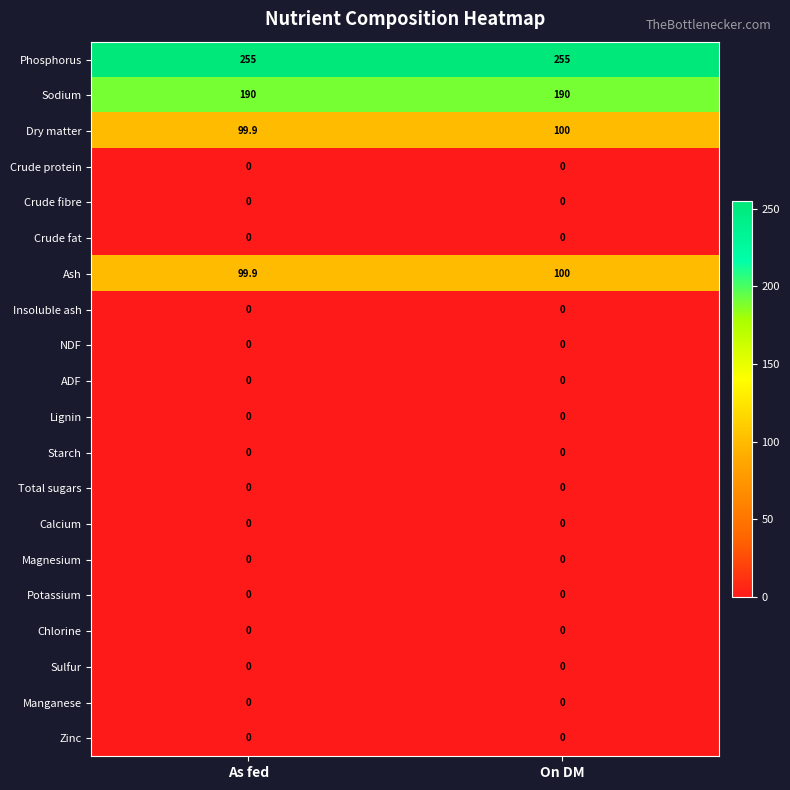

What is the difference between the highest and lowest values at As fed?

255.0